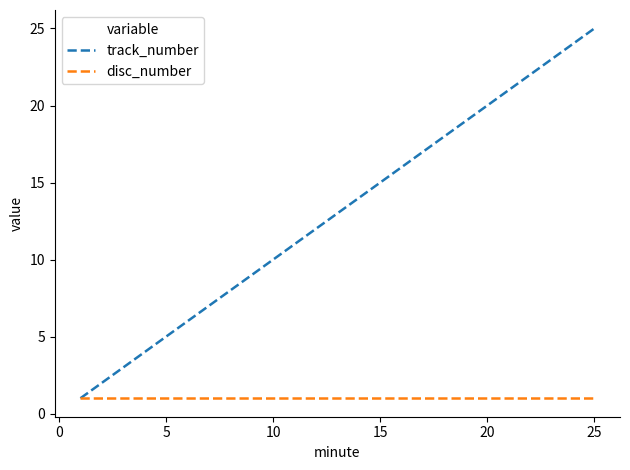

How many lines are shown in the chart?

2